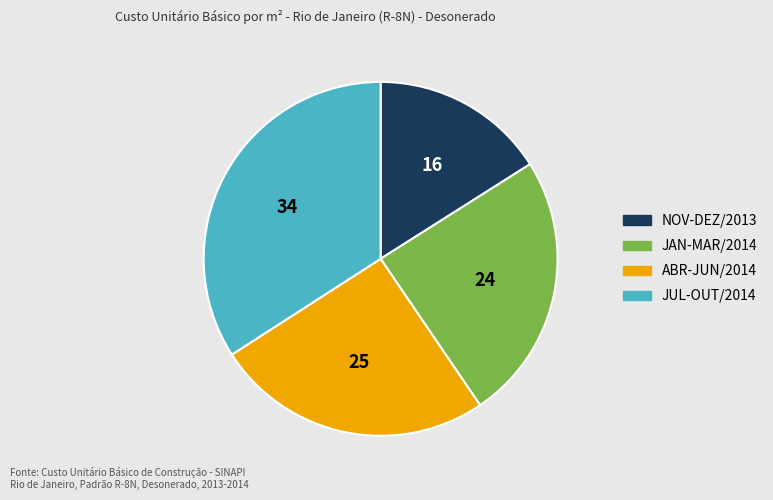

Is there a majority slice in this chart?

No